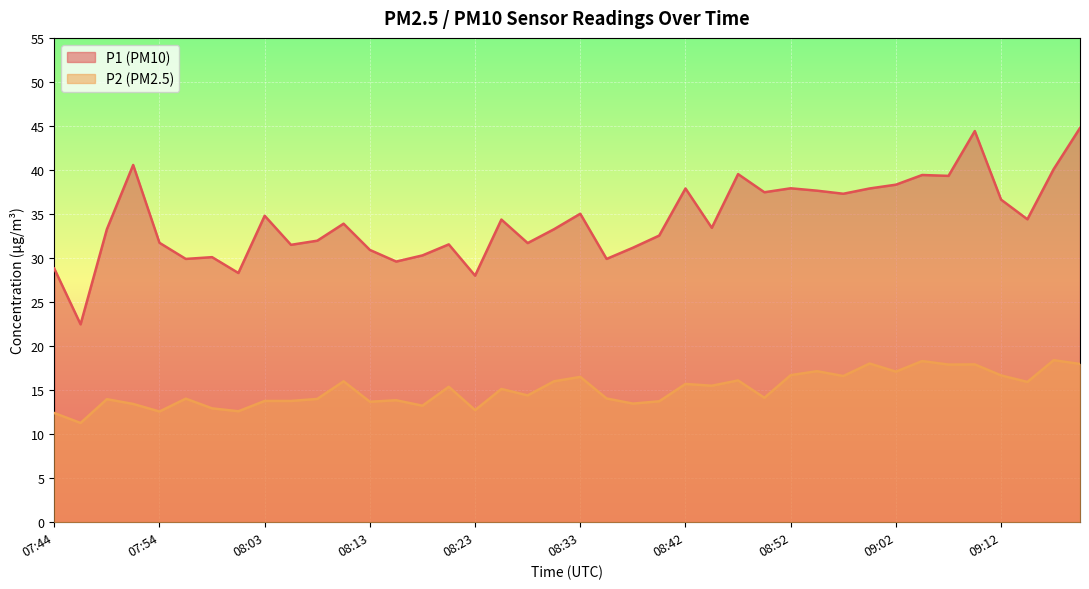

At which category does the chart reach its peak across all series?

09:19